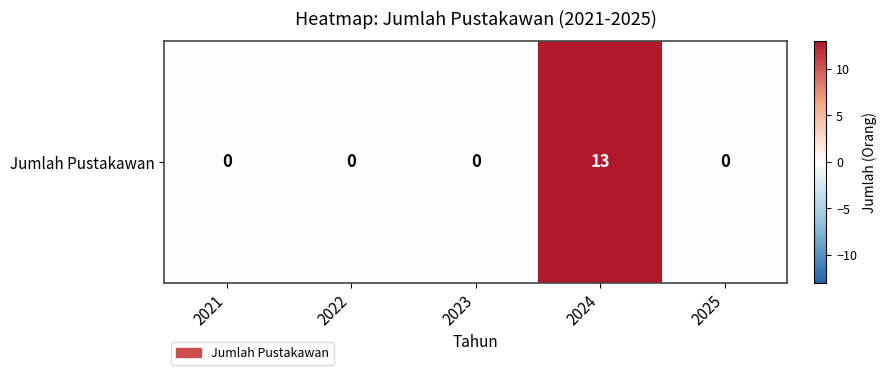

What is the difference between the maximum and minimum values?

13